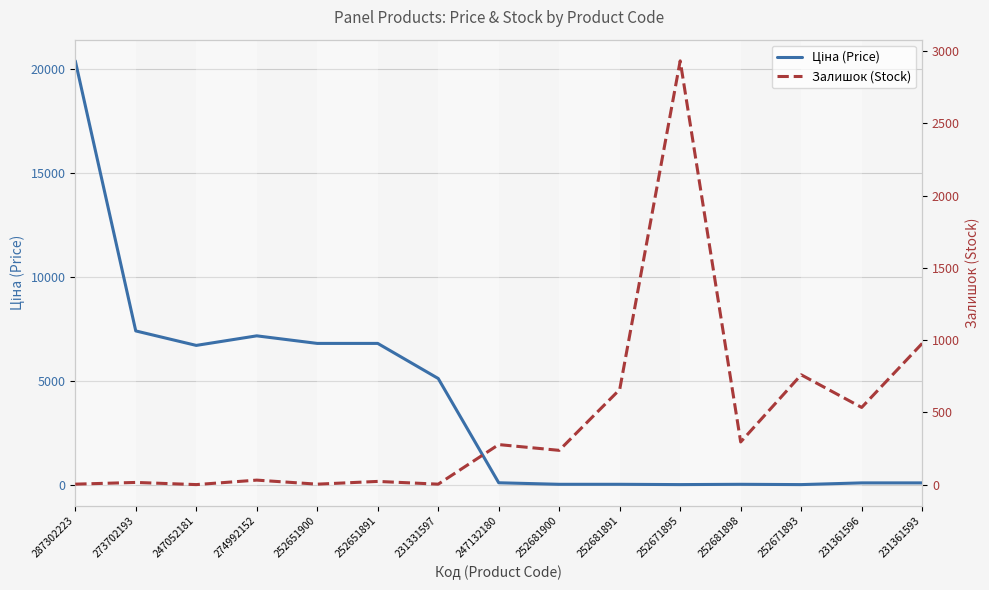

What are all the series names shown in the legend?

Ціна (Price), Залишок (Stock)